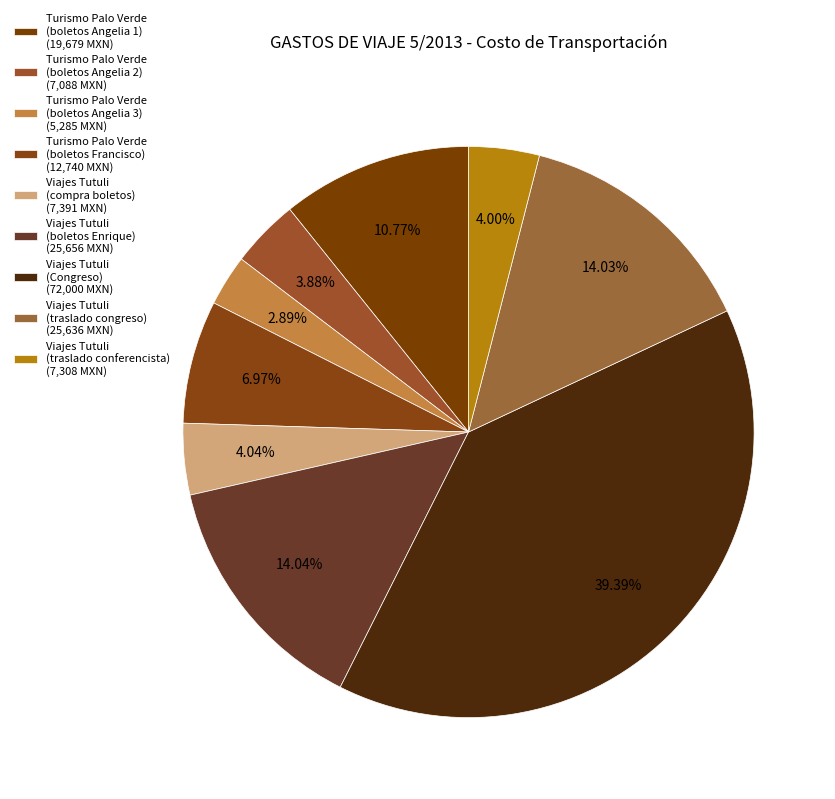

To the nearest percent, what is the difference between the largest and smallest slice percentages?

36%